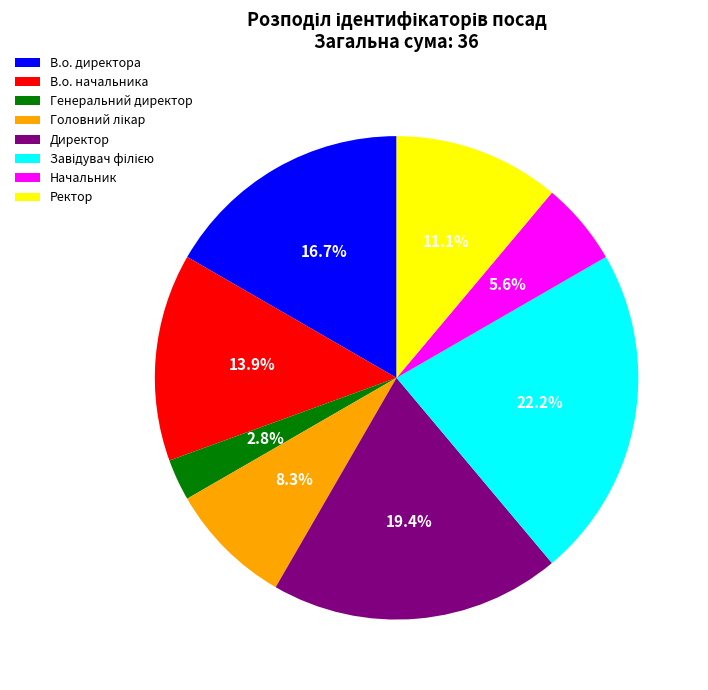

What is the ratio of the value at В.о. директора to the value at Директор?

0.9